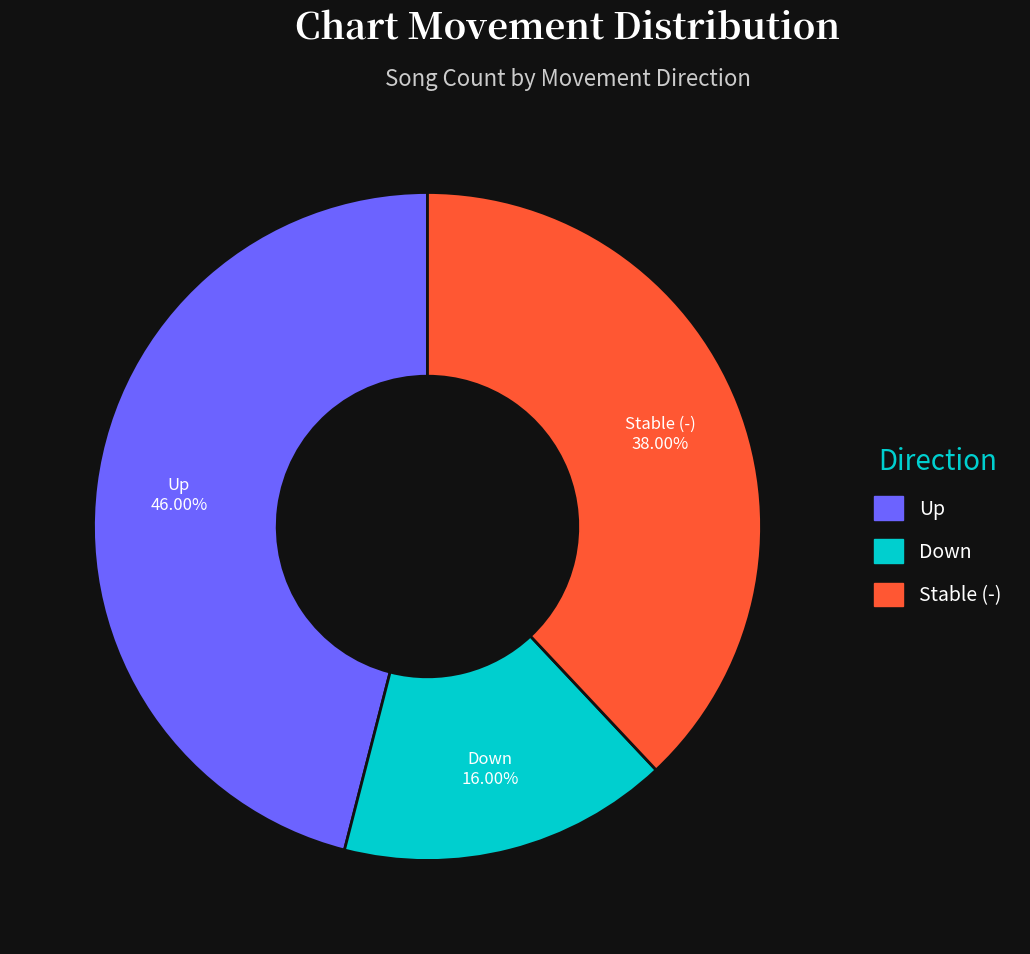

Approximately how many times larger is the value at Stable (-) compared to Up?

0.8